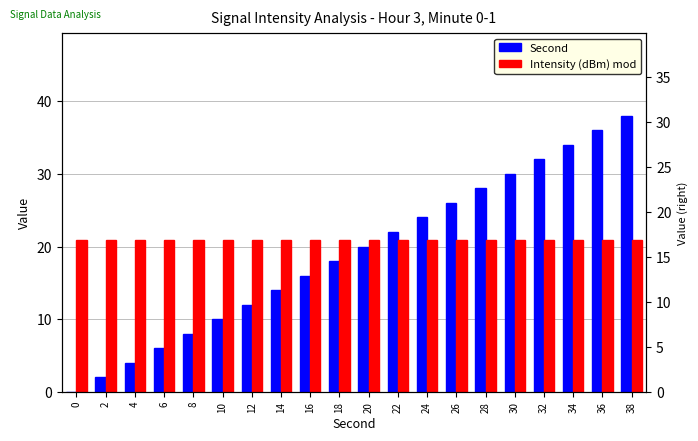

How many groups of bars are there?

20